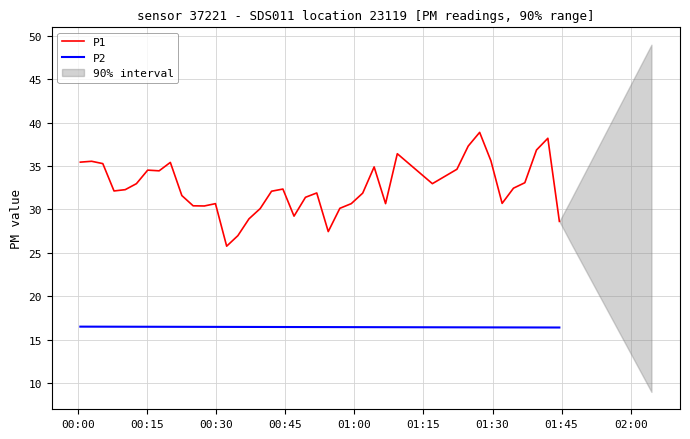

What is the maximum value for P1?

38.9